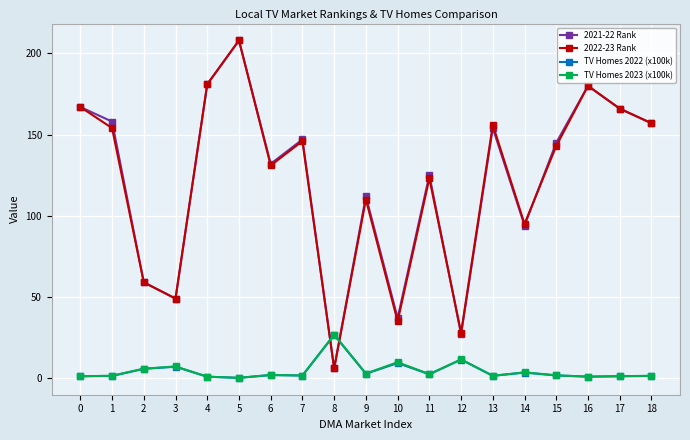

At how many categories does at least one series exceed 20?

19